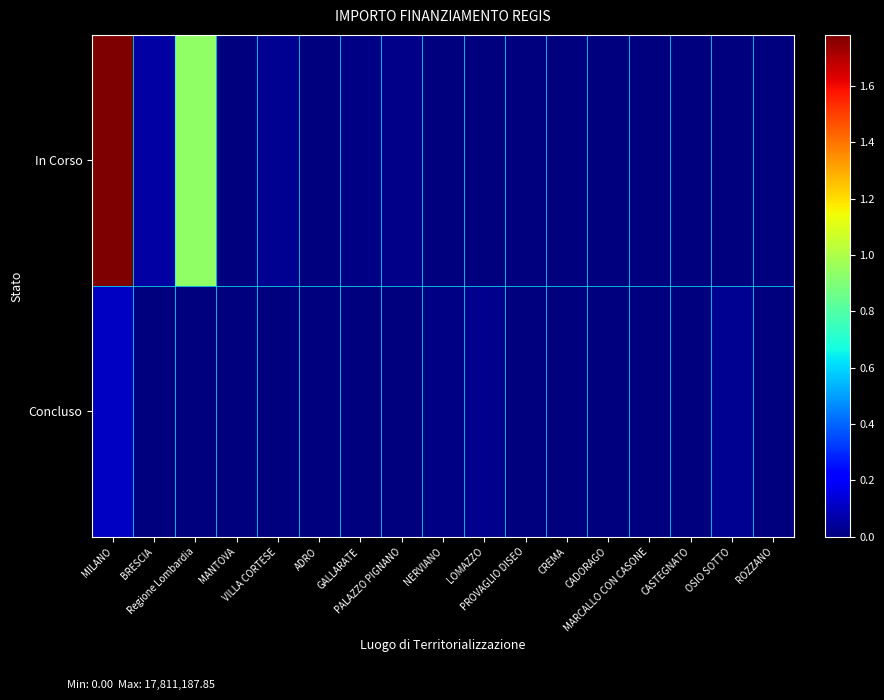

Which series has the largest total across all categories?

In Corso